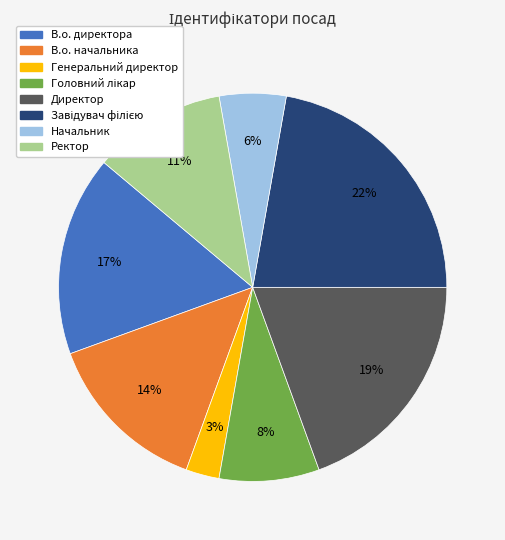

Is the sum of В.о. директора and Начальник greater than half?

No